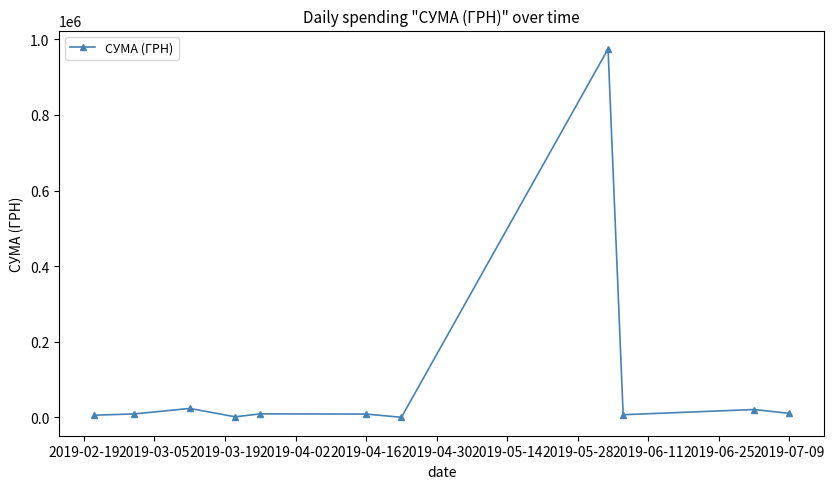

What is the average value?

97564.9